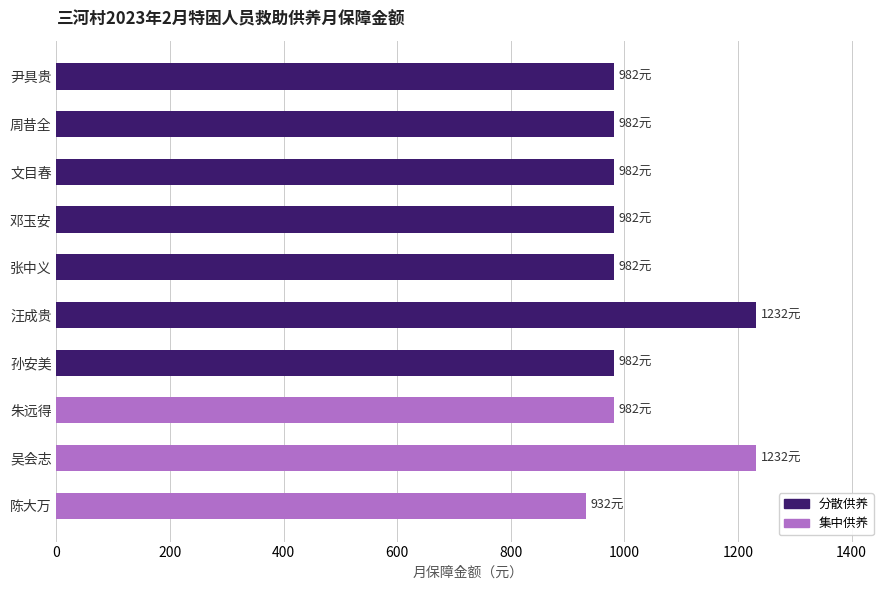

Reading top to bottom, list all the values displayed in this chart.

982	982	982	982	982	1232	982	982	1232	932